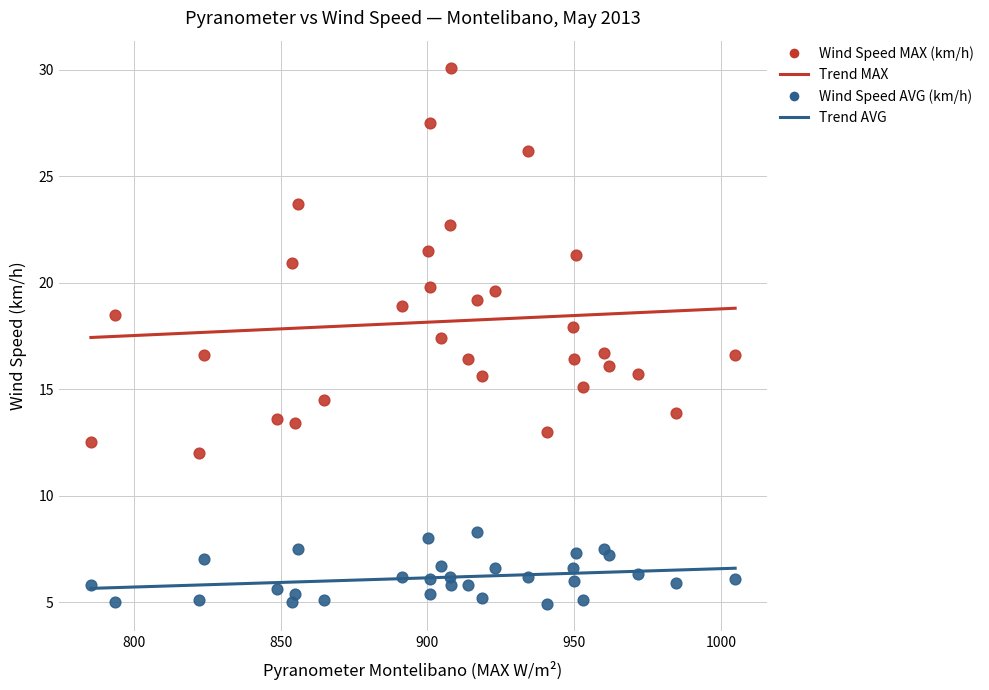

Across all data points, what is the range of Y values (max minus min)?

25.2